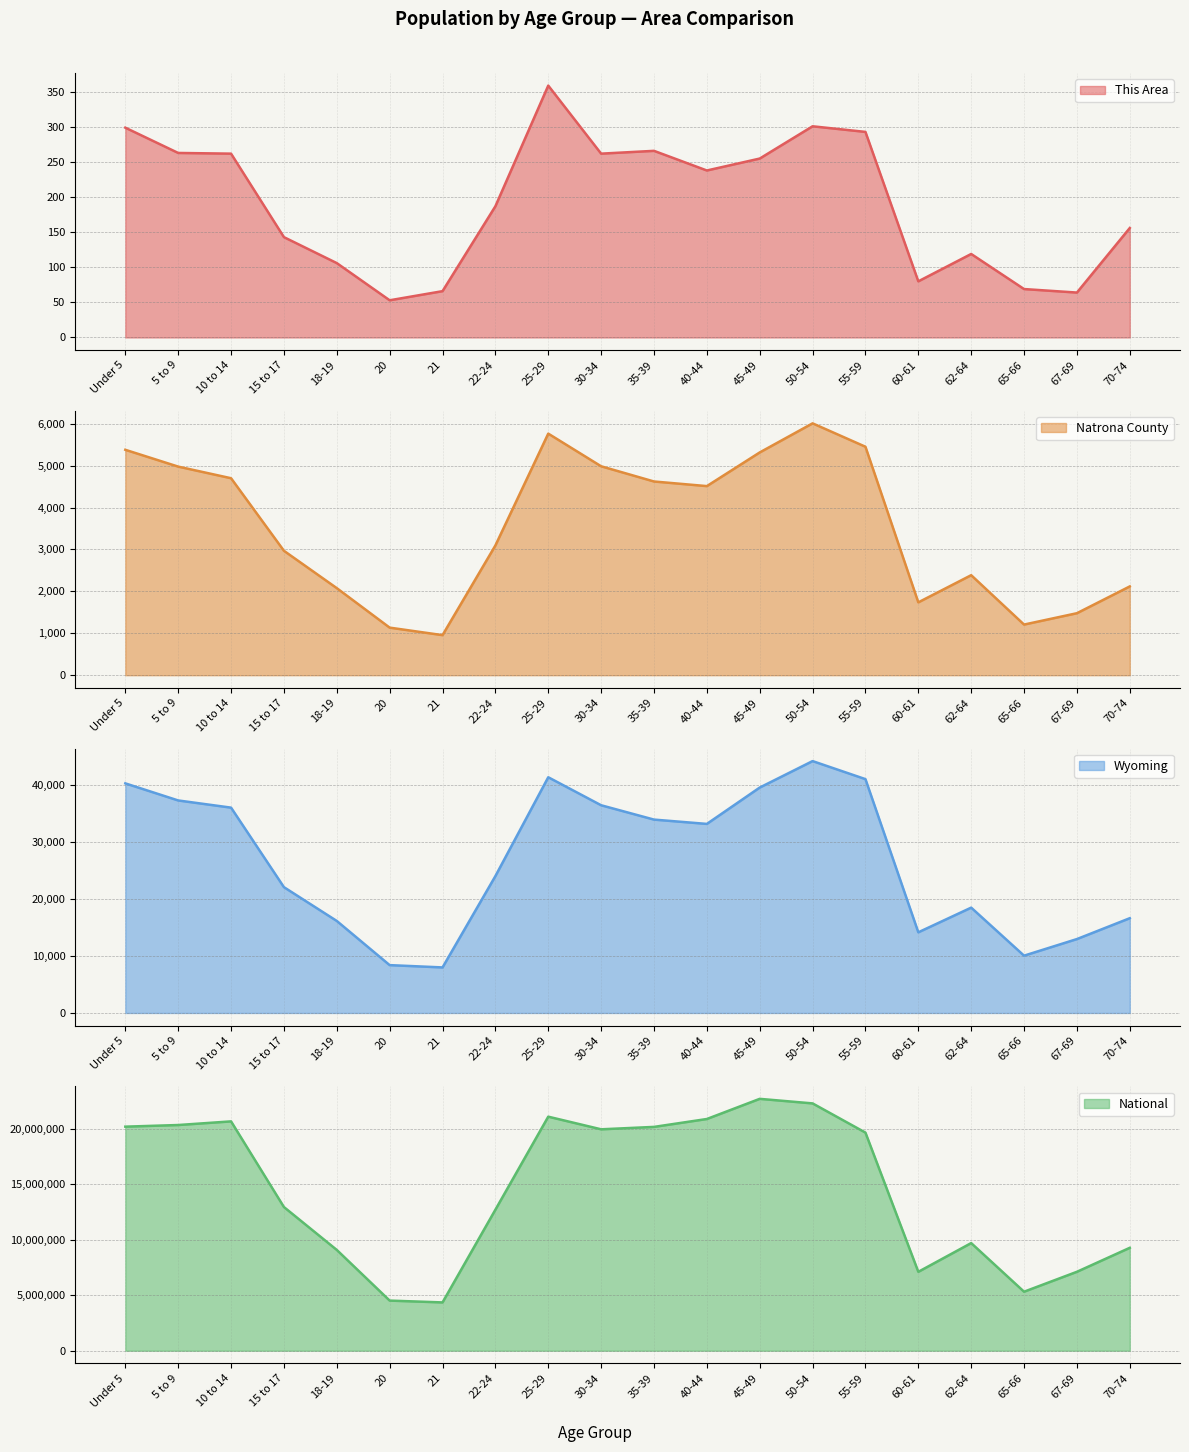

What is the label of the 16th point from the left?

60-61